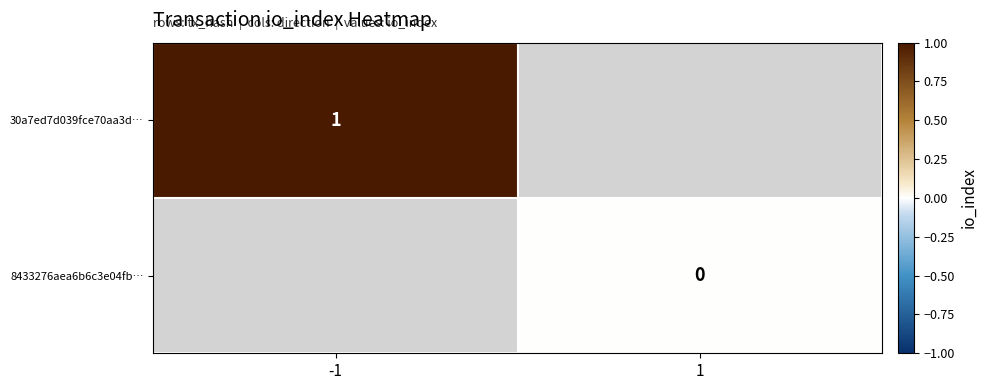

At which label does 30a7ed7d039fce70aa3d… reach its peak?

-1